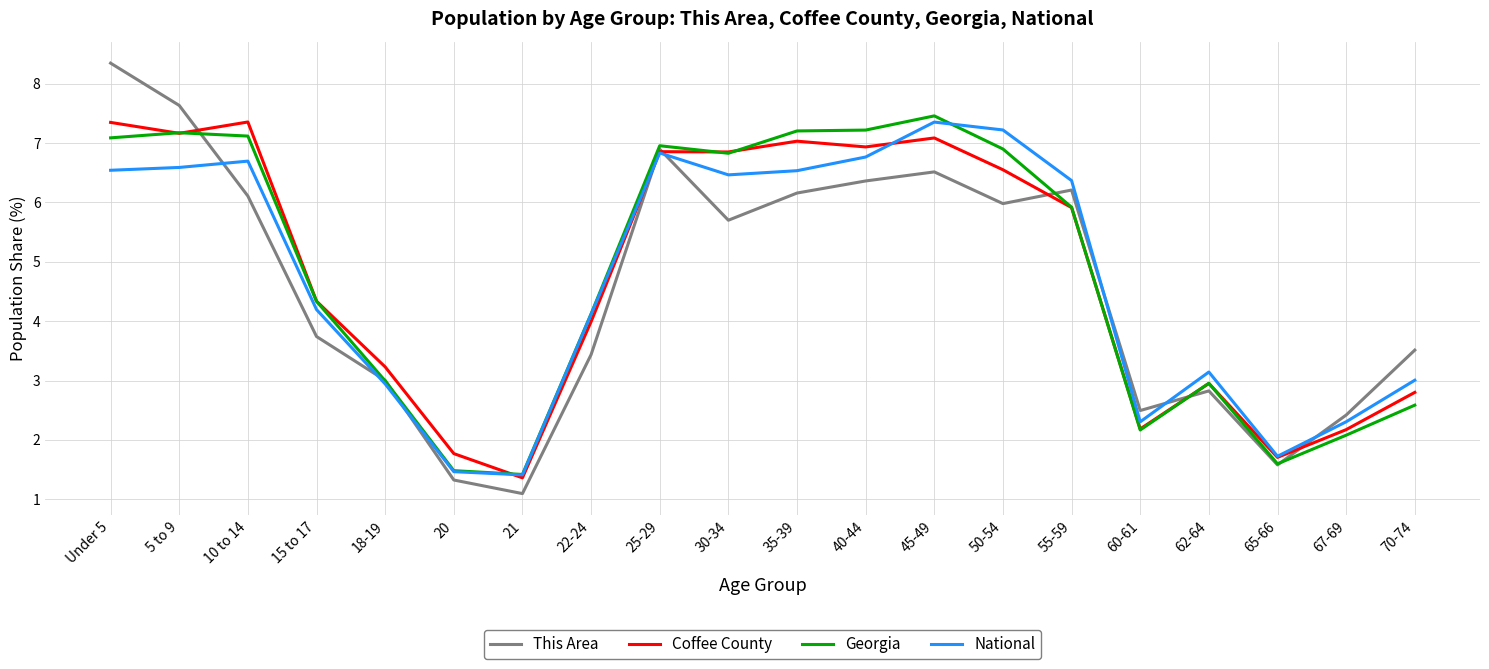

What position from the left is 55-59?

15